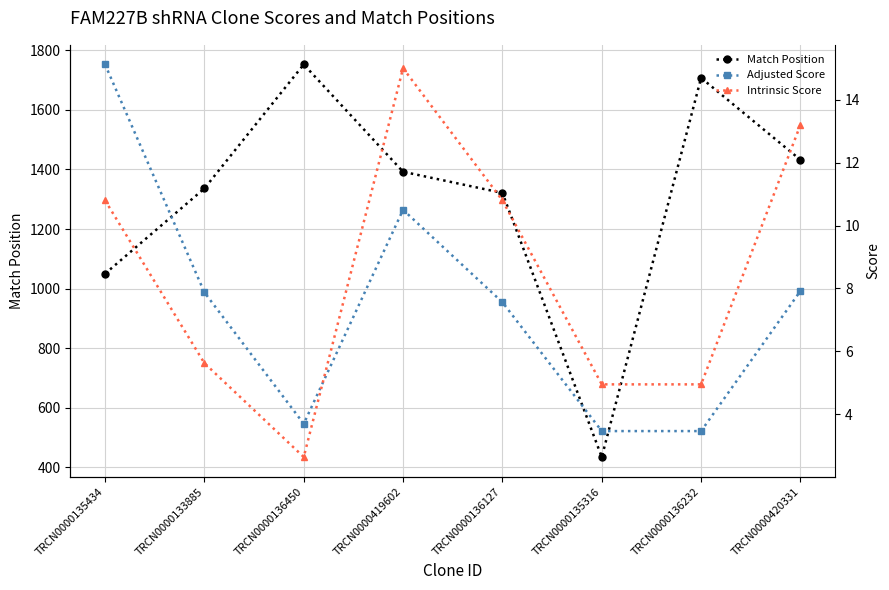

Which series has the largest range (max minus min)?

Match Position